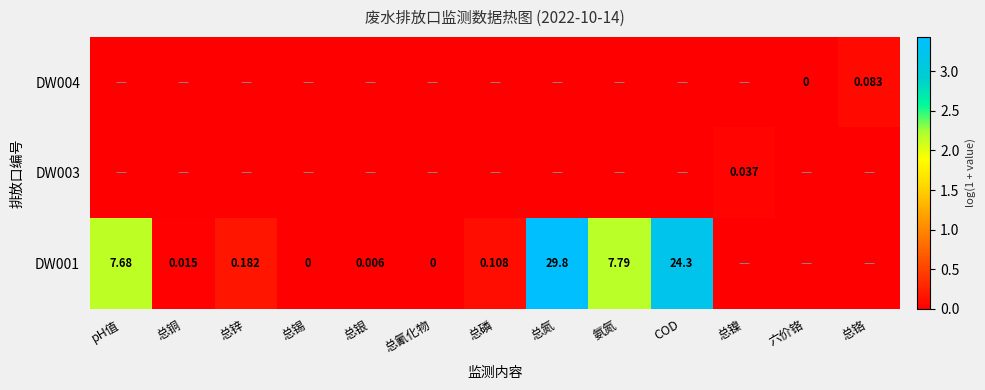

Which has a higher value, 氨氮 or 总氮?

总氮